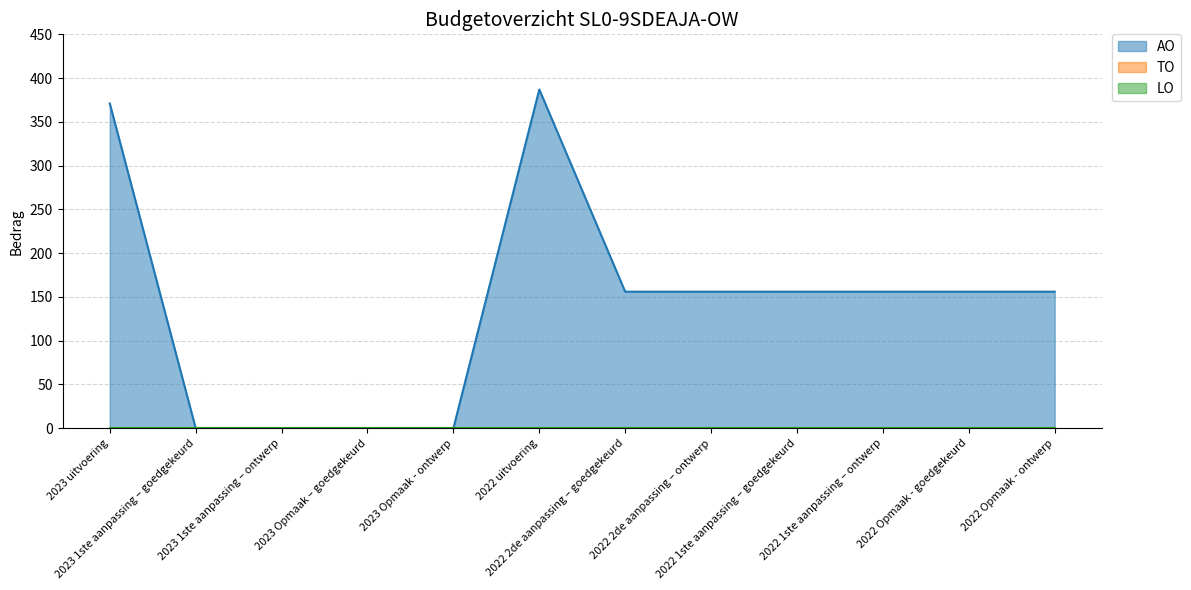

Rank the series by their maximum value, from lowest to highest.

TO, LO, AO